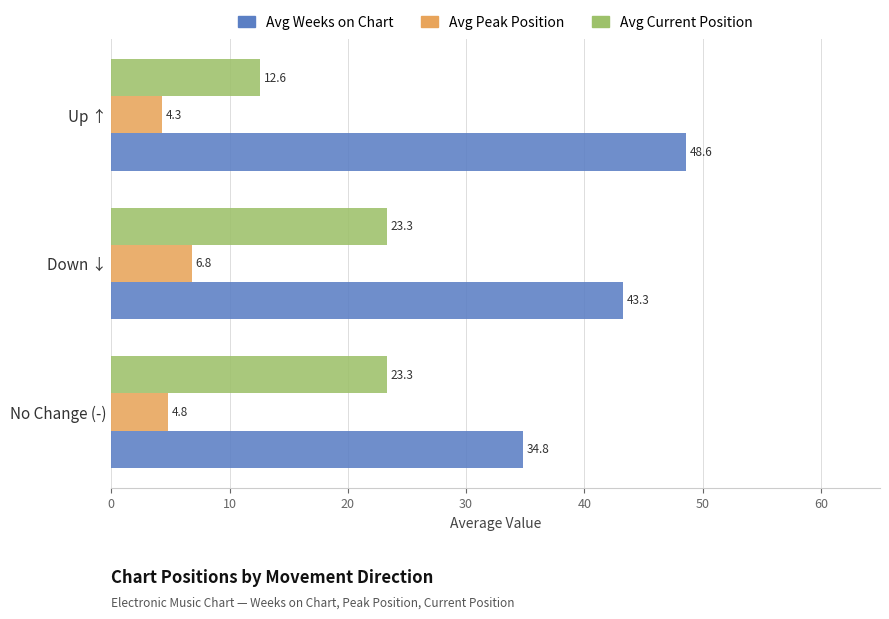

True or false: Avg Current Position has a value of 23.3 at No Change (-).

True